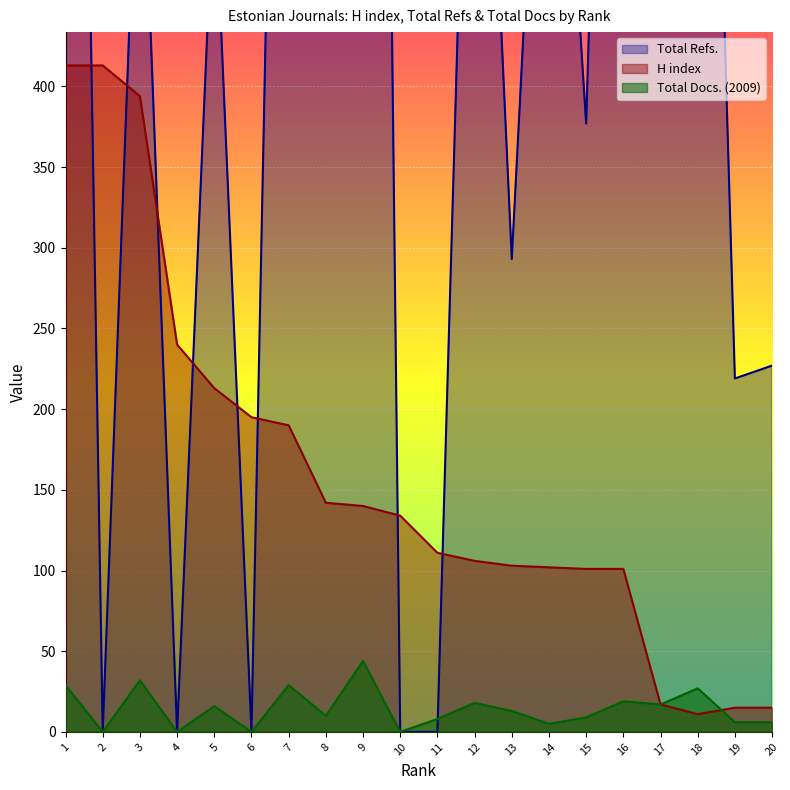

What is the value of the Total Refs. point at the 7th from the left?

1134